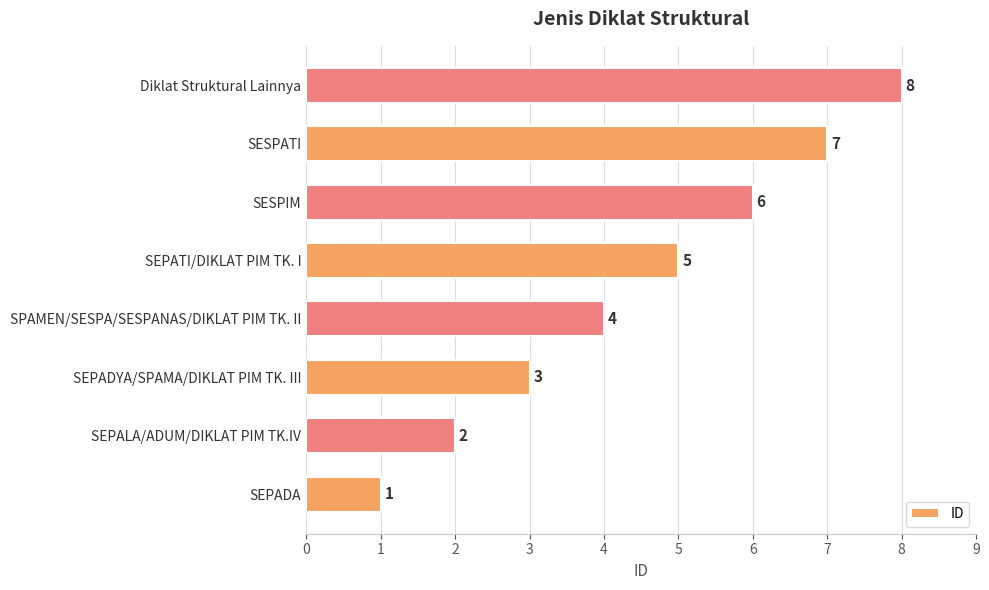

True or false: the data shows 1 at SEPATI/DIKLAT PIM TK. I.

False